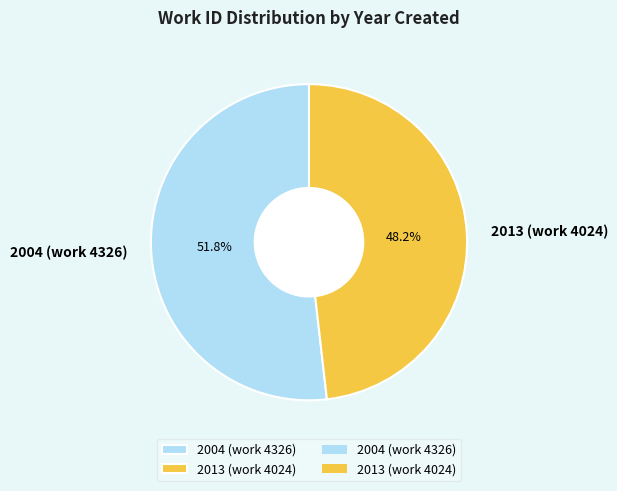

Rank the categories by value from highest to lowest.

2004 (work 4326), 2013 (work 4024)